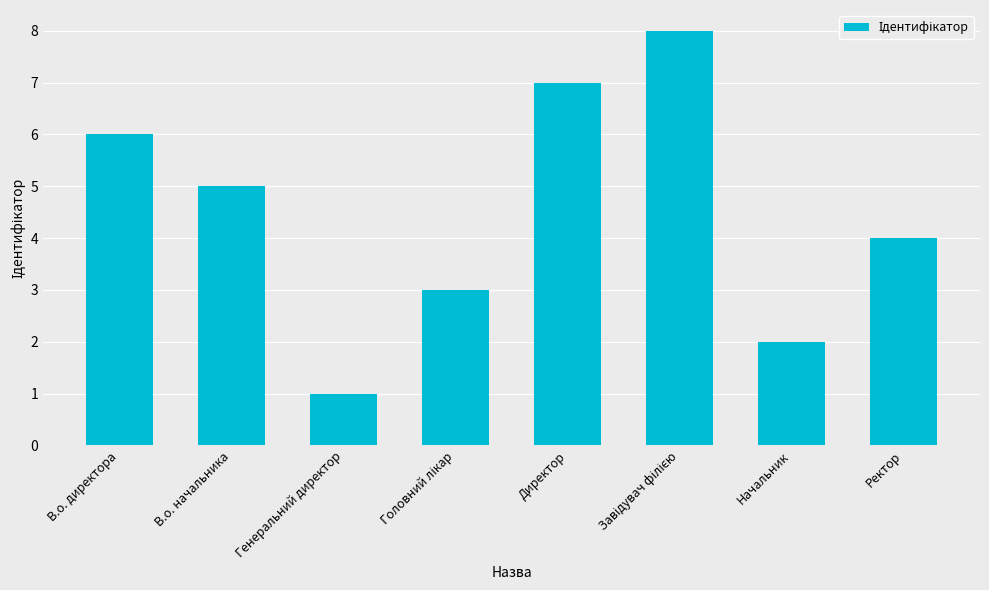

At which category does the chart reach its minimum across all series?

Генеральний директор